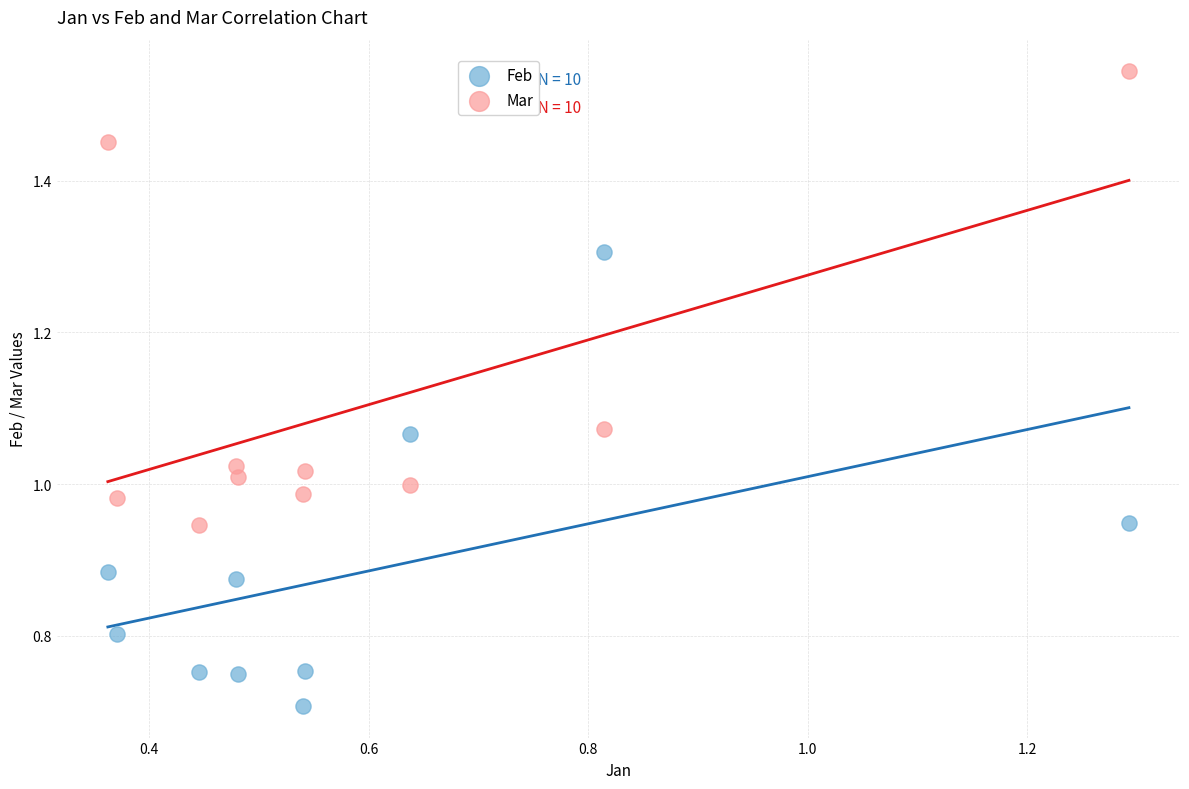

Which series contains the highest Y value?

Mar